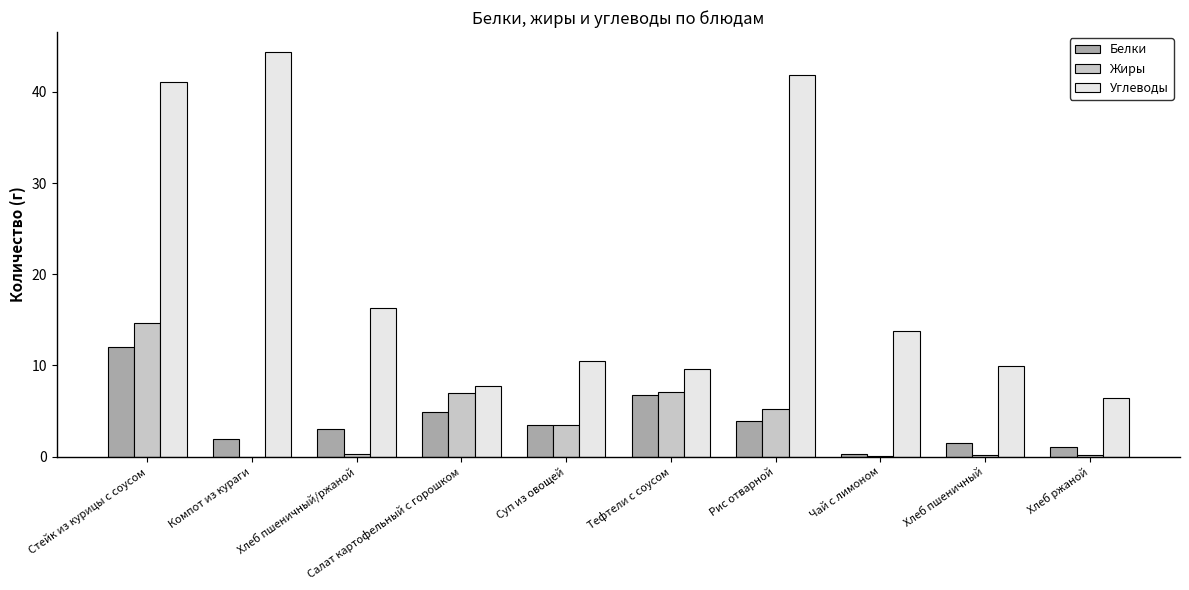

What are all the series names shown in the legend?

Белки, Жиры, Углеводы